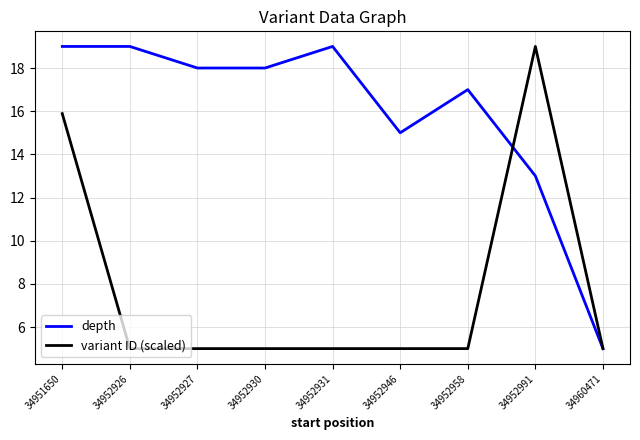

Where is depth nearest to the value 12?

34952991